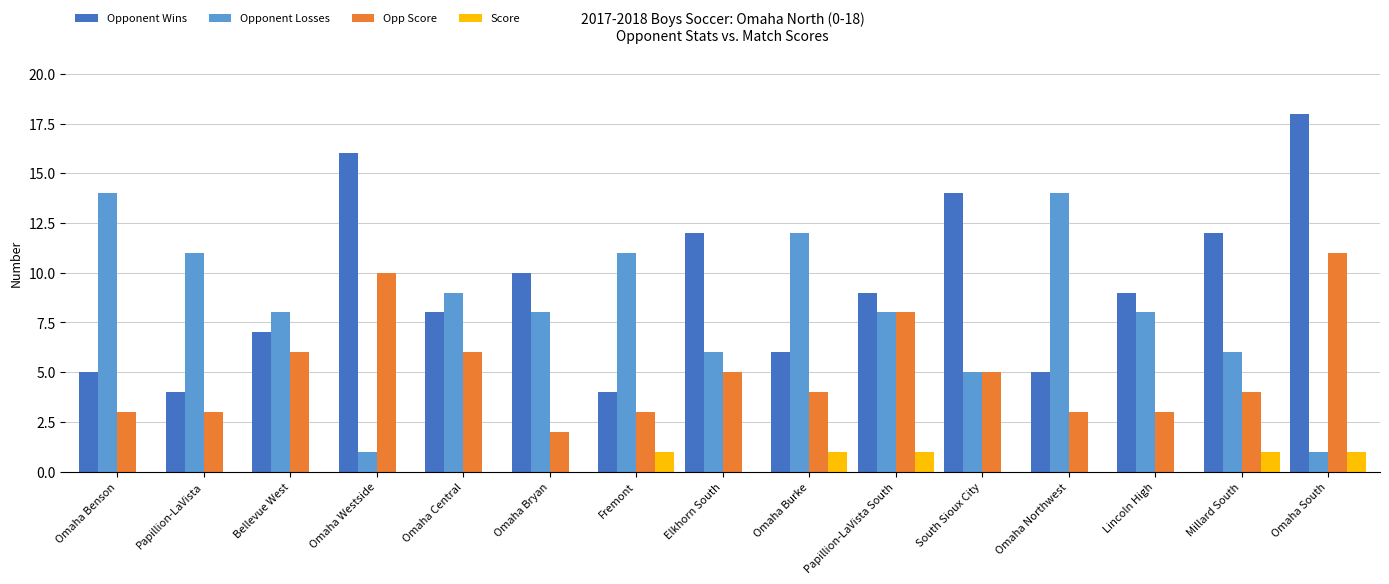

What is the maximum value for Opponent Losses?

14